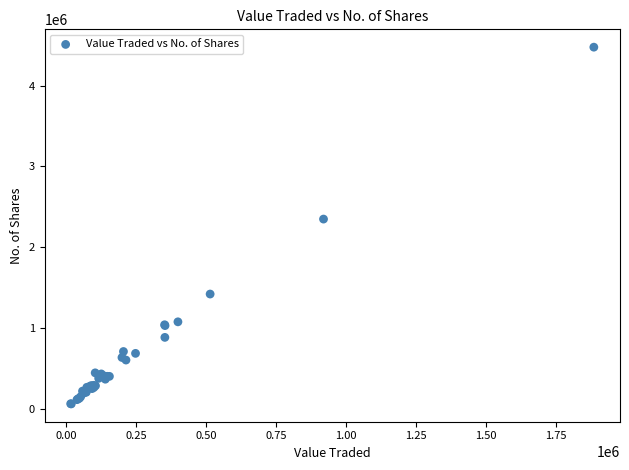

What Y value in the scatter plot is closest to 2266719?

2346626